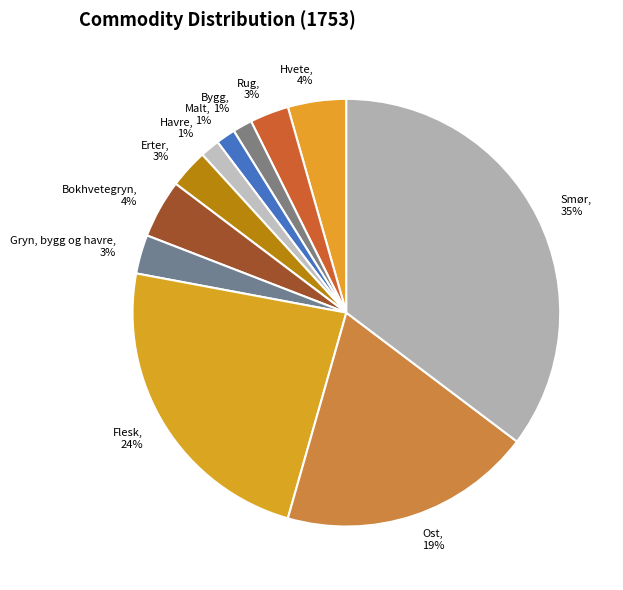

What is the largest slice in the pie chart?

Smør